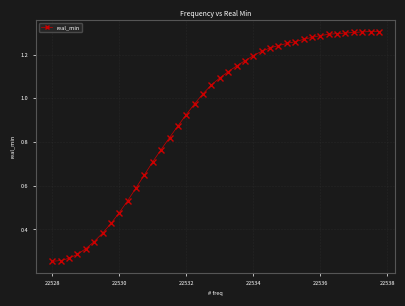

True or false: there are more than 0 points higher than both neighbors.

True